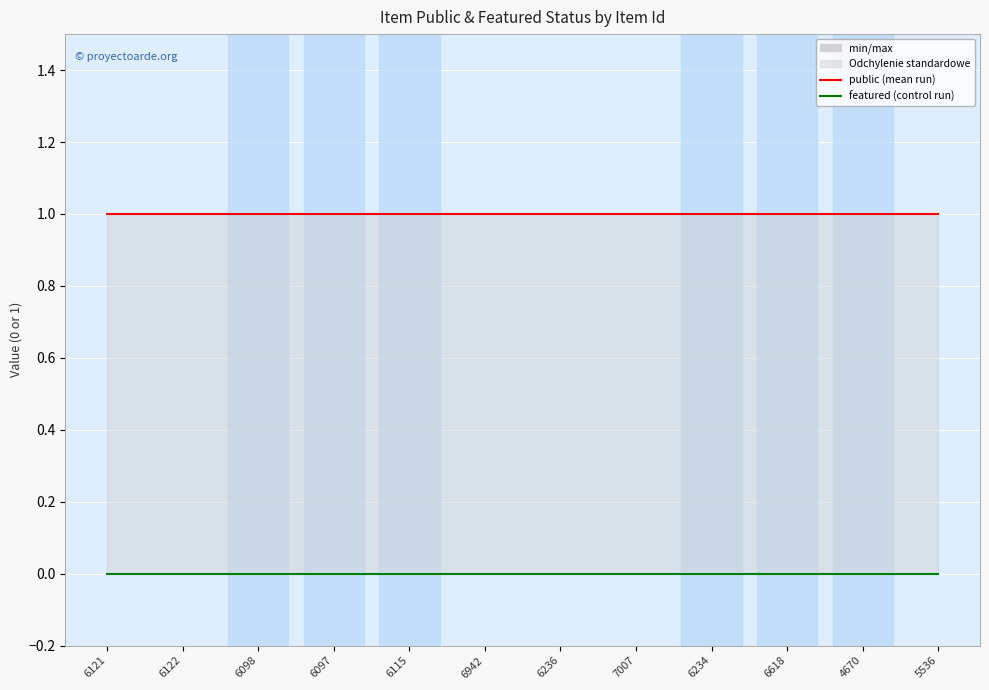

Reading left to right, what are all the values shown in this chart?

public: 1	1	1	1	1	1	1	1	1	1	1	1
featured: 0	0	0	0	0	0	0	0	0	0	0	0